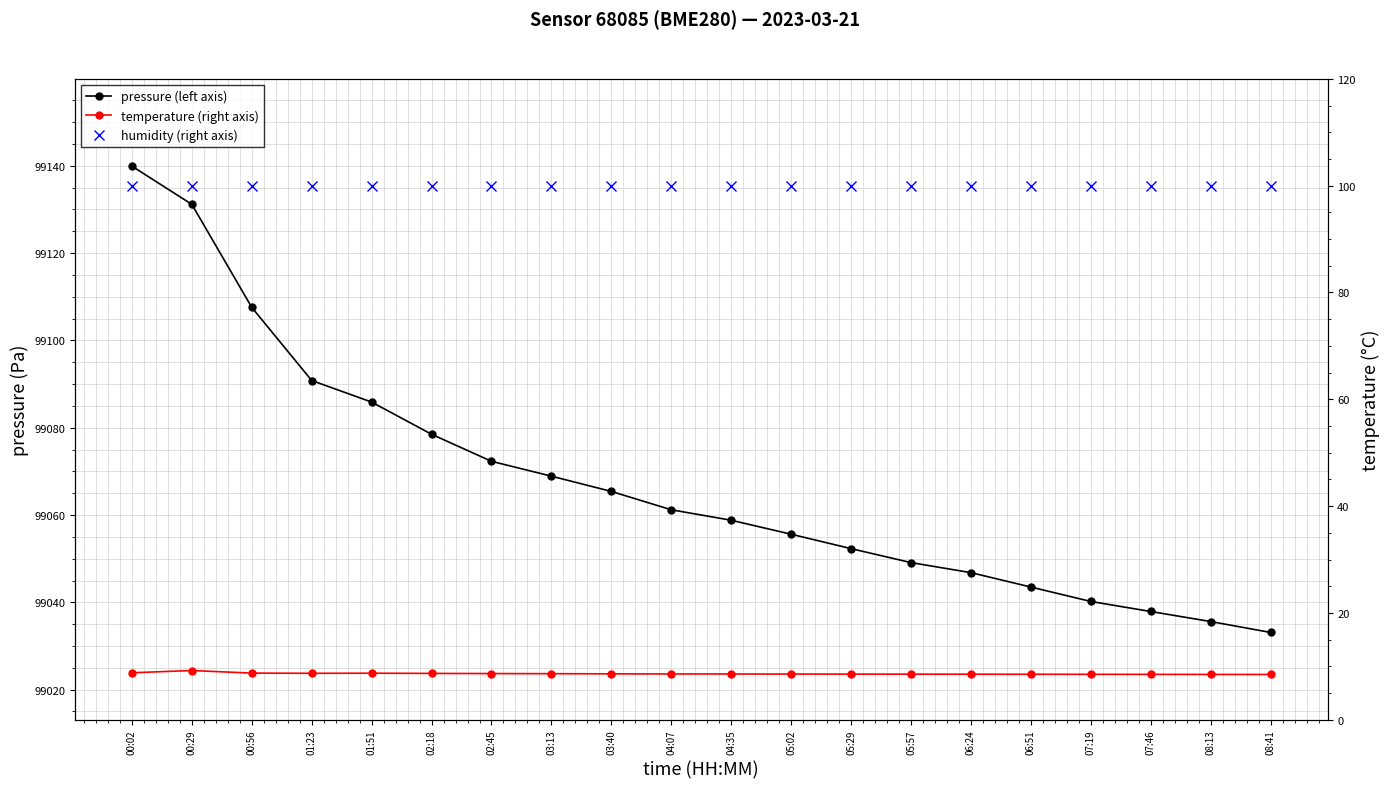

Is the value of temperature (right axis) at 03:40 greater than the value of humidity (right axis) at 02:45?

No